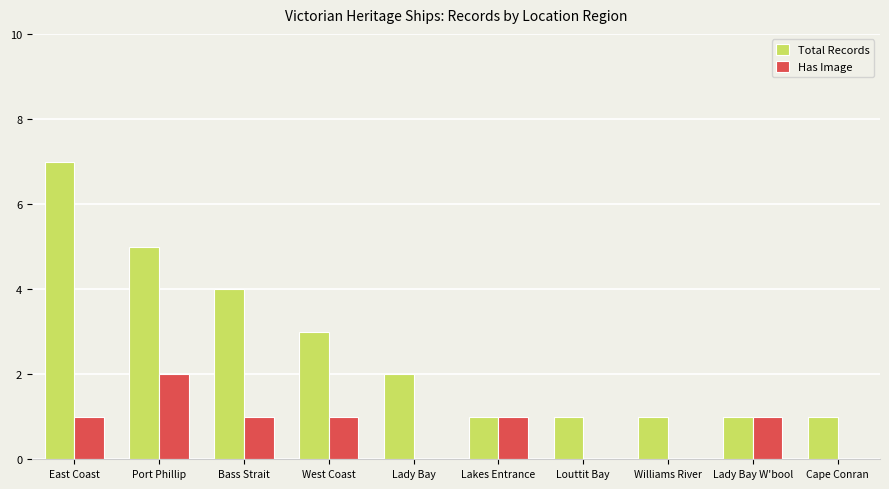

At which category is the sum across all series the highest?

East Coast